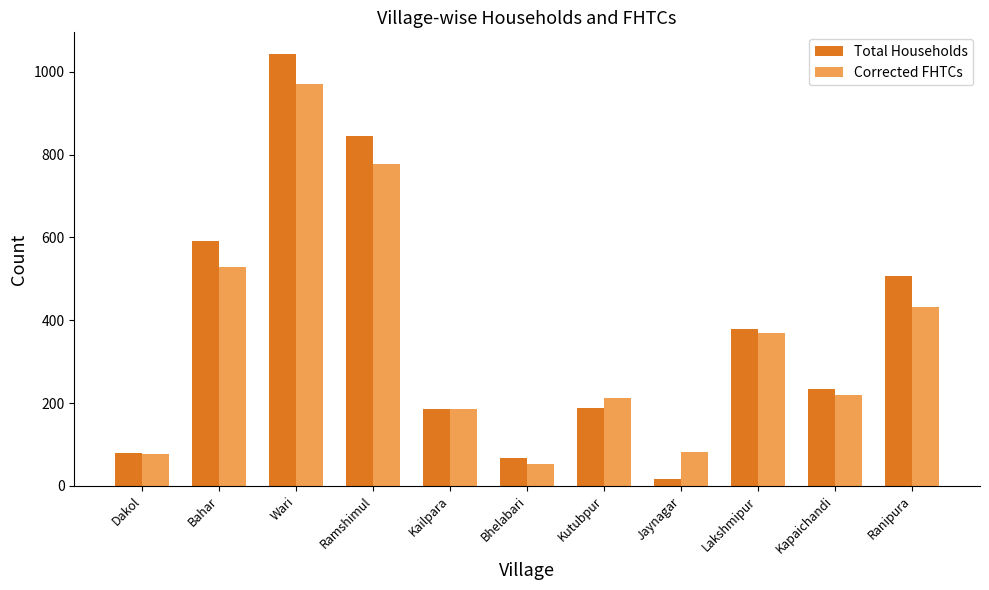

Which series changed the most between Bahar and Bhelabari?

Total Households